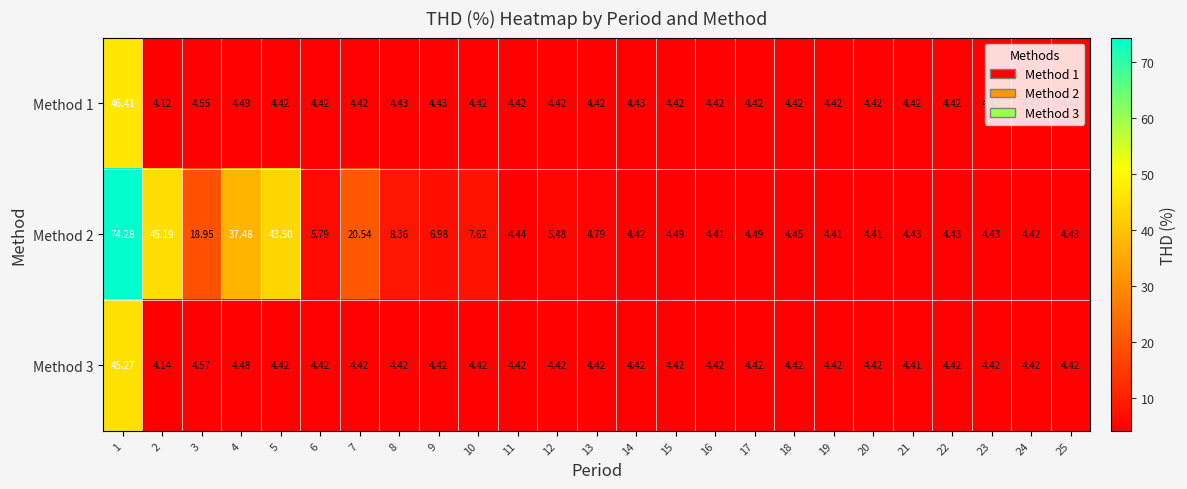

Is the value of Method 2 at 23 greater than the value of Method 3 at 2?

Yes